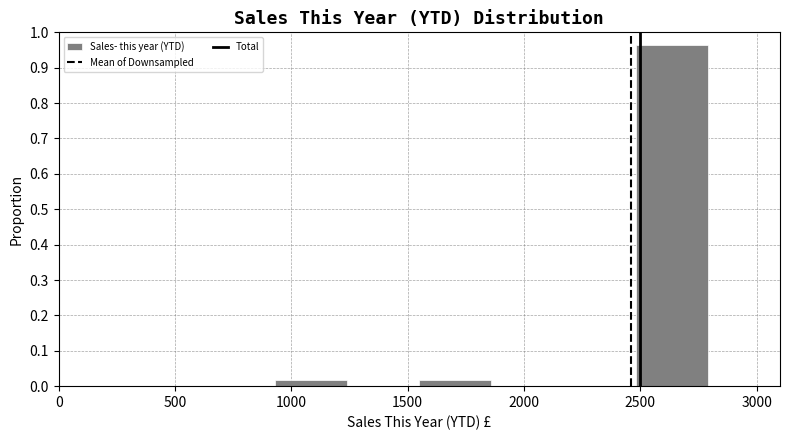

Reading left to right, transcribe this chart: for each bar, give the range it covers on the x-axis and its height. Neither the bar edges nor the heights are printed on the chart, so give them approximately, as read against the axes.

0 to 310: 0
310 to 620: 0
620 to 930: 0
930 to 1240: 0.02
1240 to 1550: 0
1550 to 1860: 0.02
1860 to 2170: 0
2170 to 2480: 0
2480 to 2790: 0.96
2790 to 3100: 0